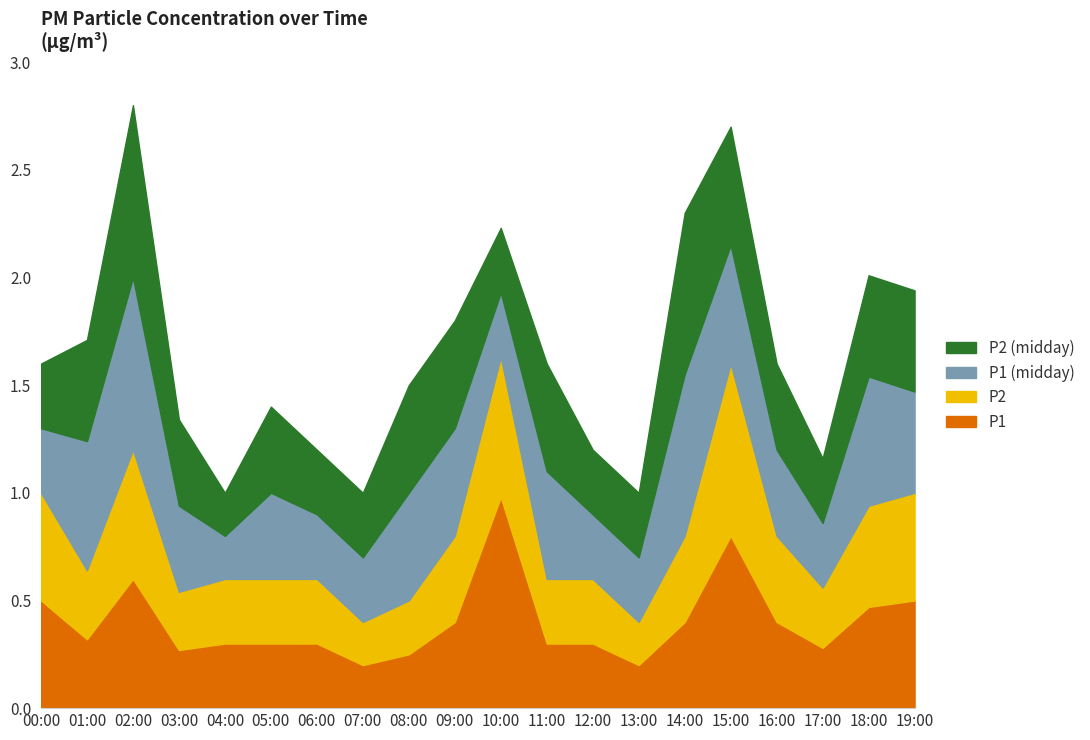

What is the value of the P2 (midday) point at the 14th from the left?

0.3